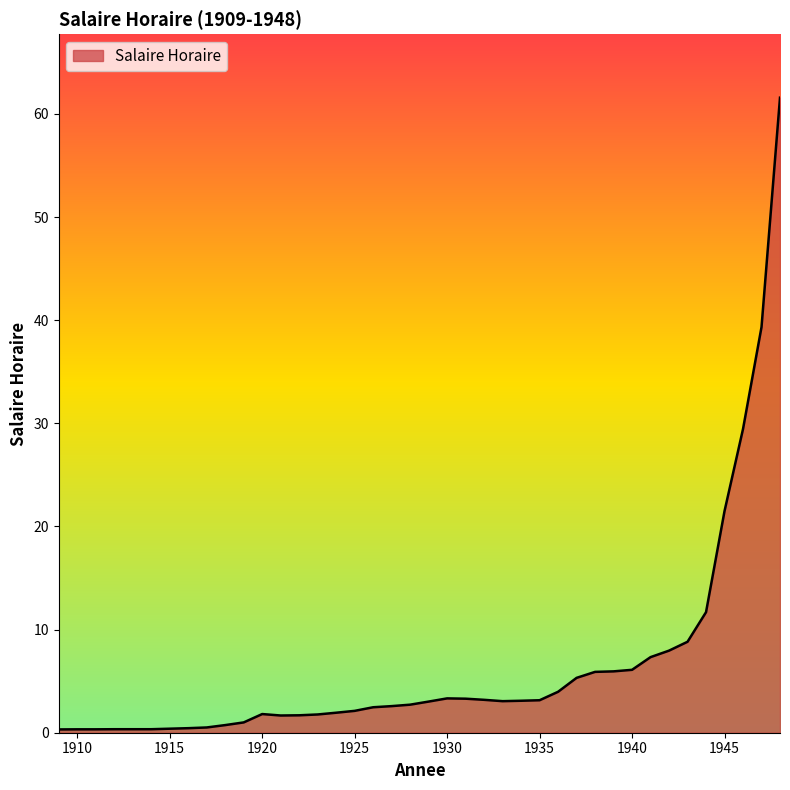

How many lines are shown in the chart?

1